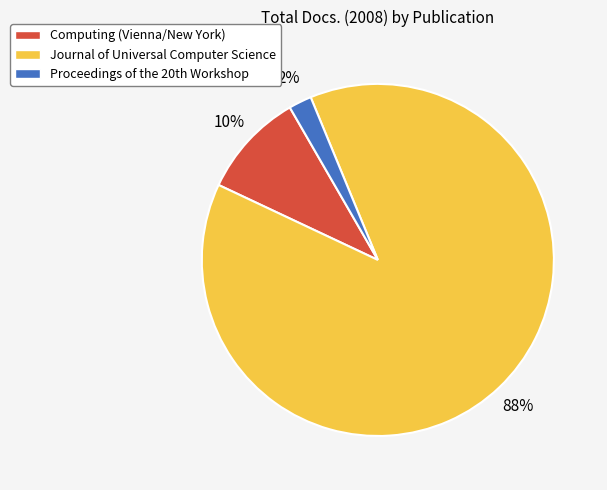

How many segments does this pie chart have?

3